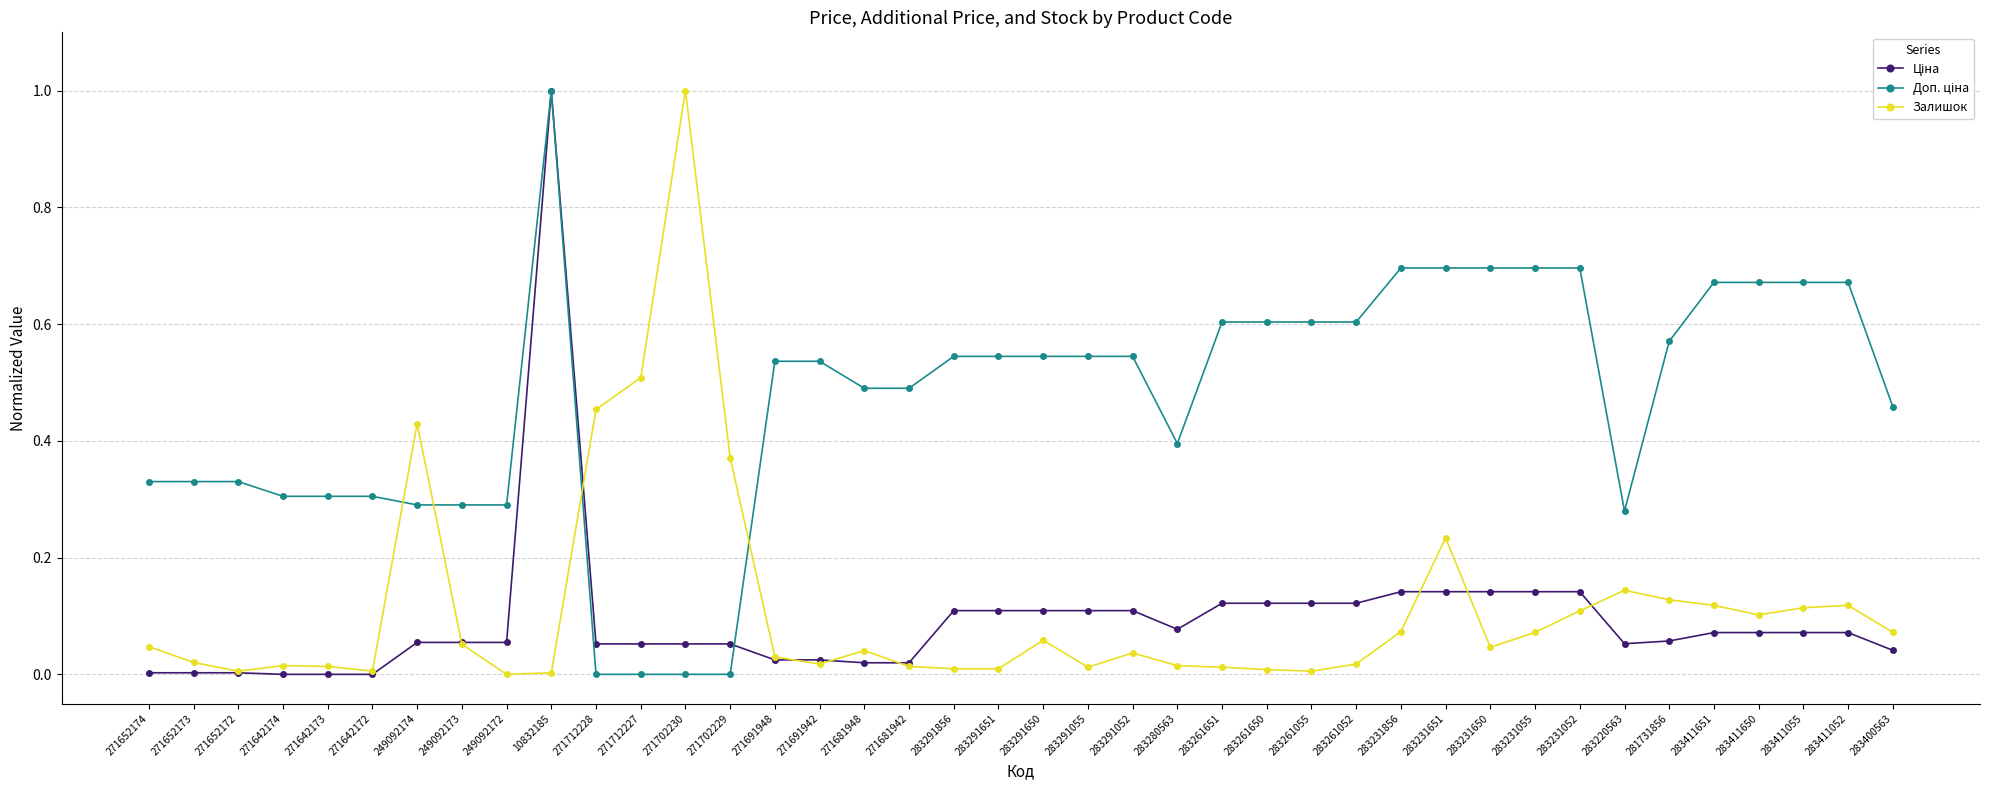

At which category is the sum across all series the highest?

10832185